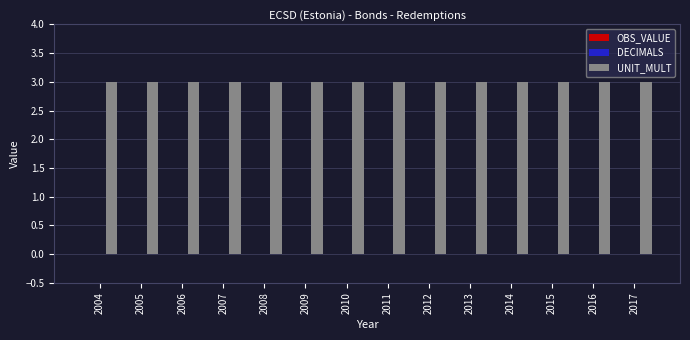

Between 2004 and 2011, which series saw the biggest shift?

OBS_VALUE